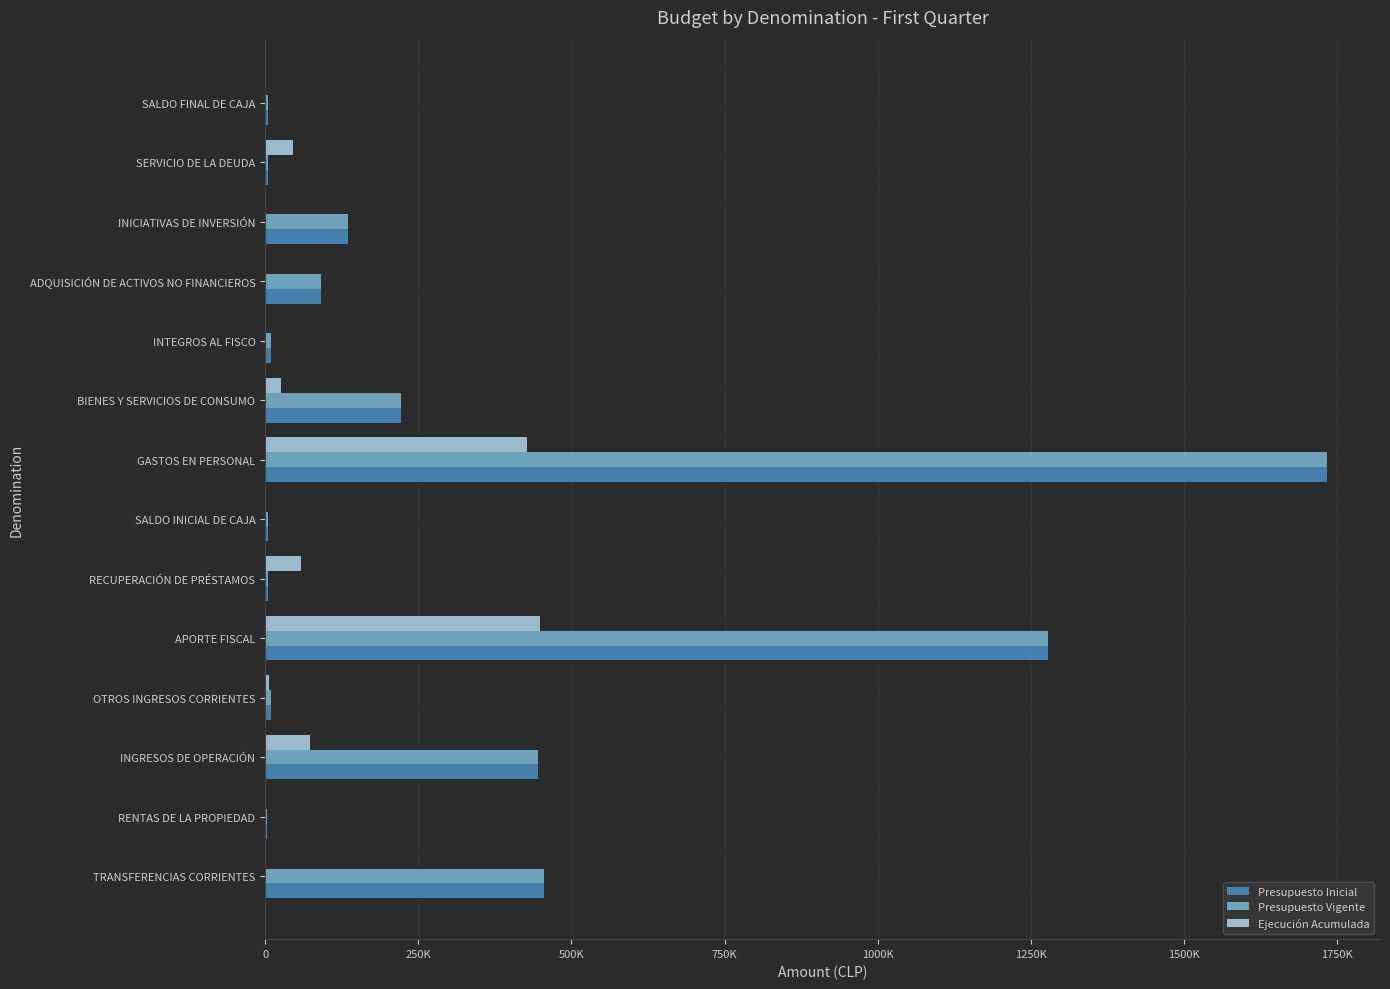

Where is Presupuesto Inicial nearest to the value 867982?

APORTE FISCAL